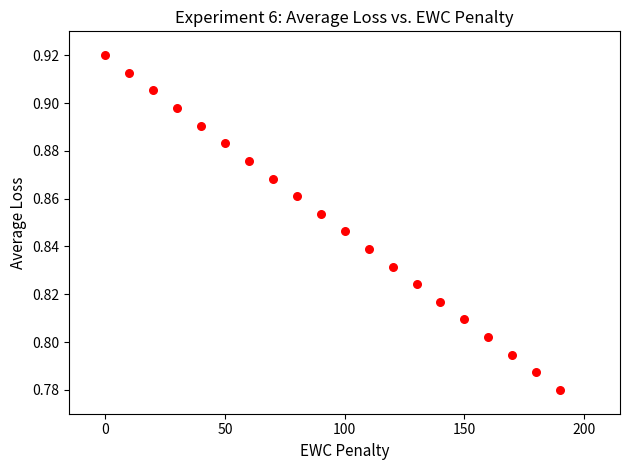

What is the range of X values (max minus min)?

190.0